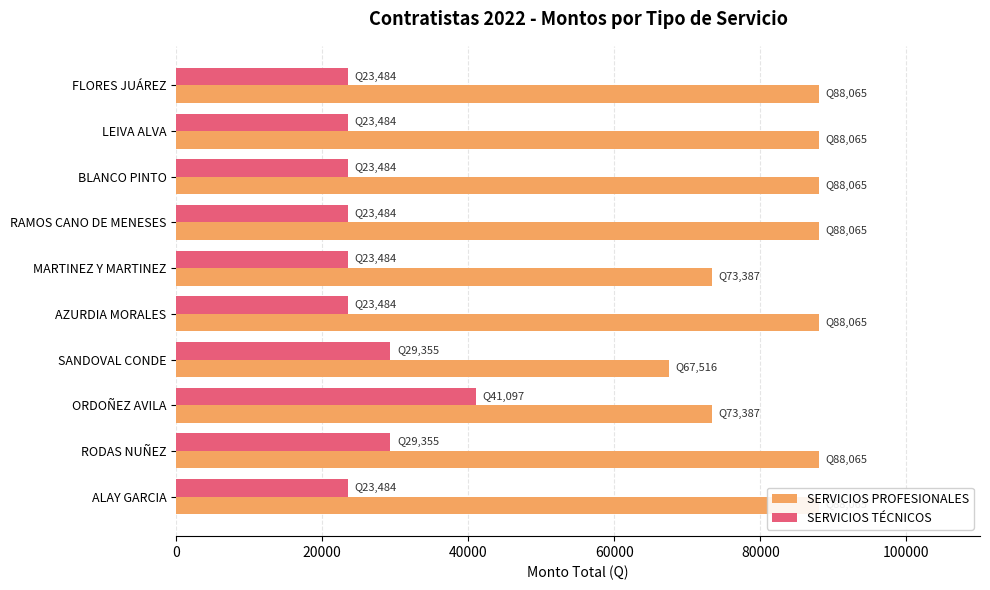

What is the maximum value shown in the chart?

88064.5